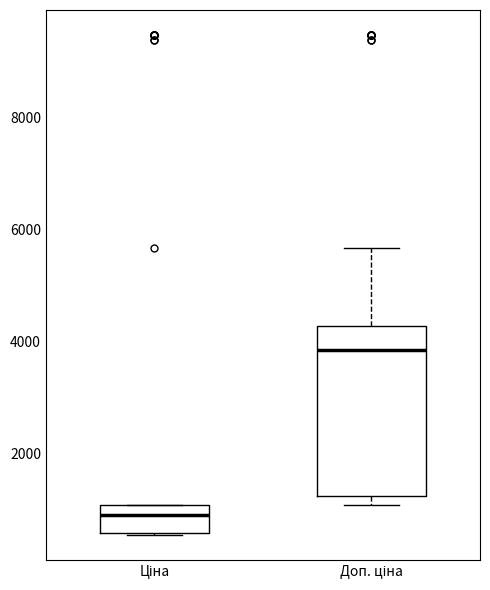

Where is the upper edge of the box for Доп. ціна on the y-axis? The values are not printed on the chart, so give them approximately, as read against the axis.

4200